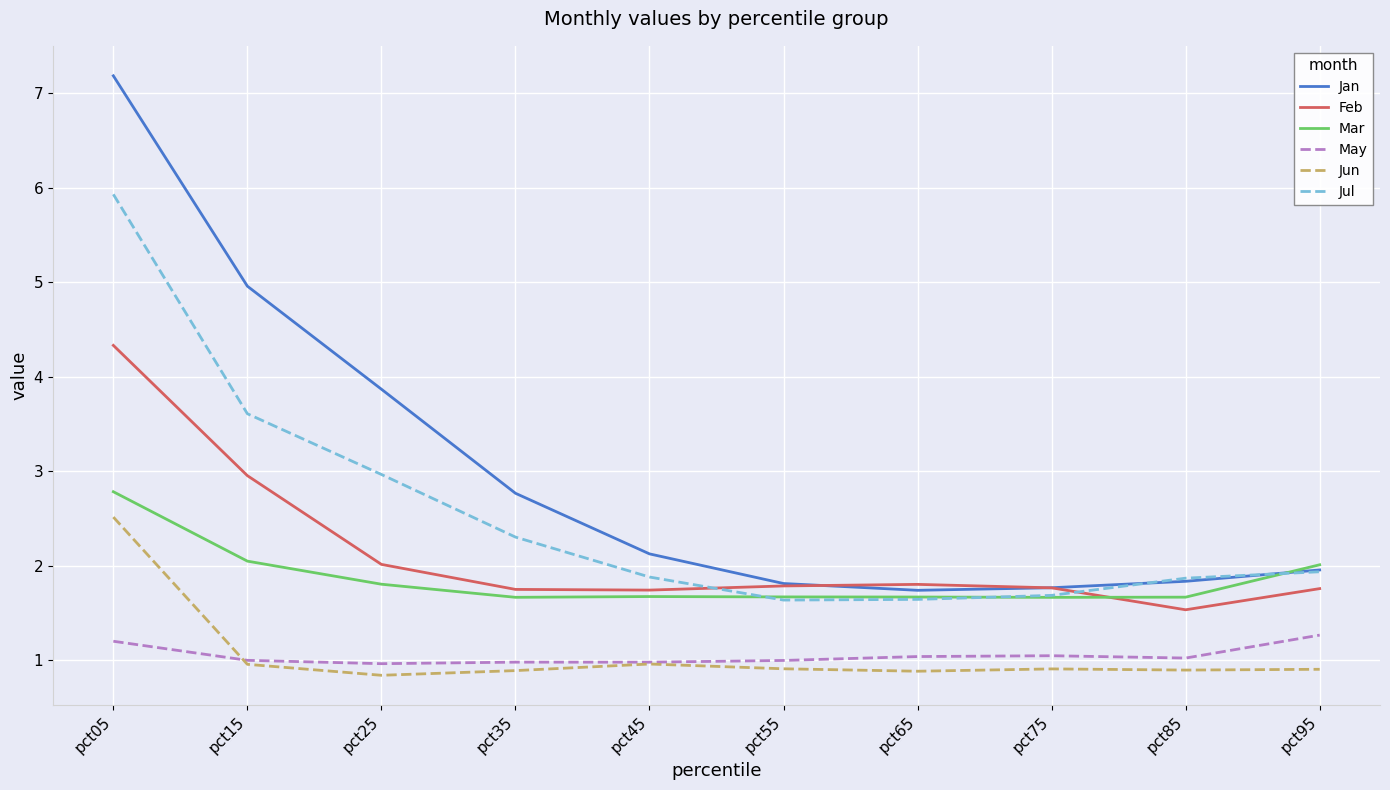

At which label is Jan closest to 4?

pct25